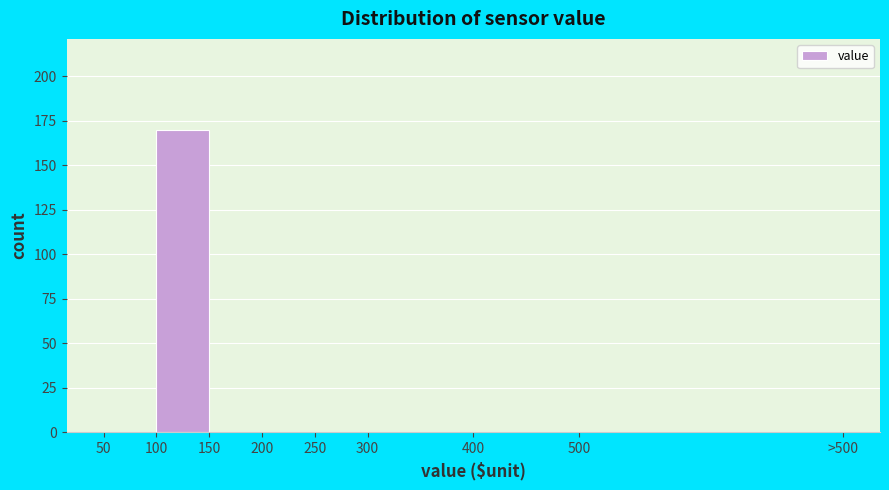

Reading left to right, list all the values displayed in this chart.

50=0	100=170	150=0	200=0	250=0	300=0	400=0	500=0